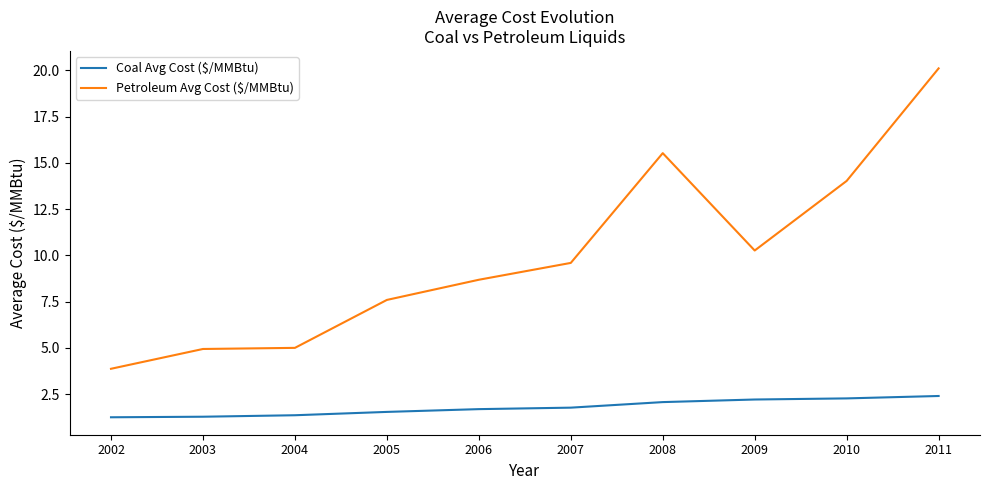

Is it true that Coal Avg Cost ($/MMBtu) equals 0.3 at 2005?

False